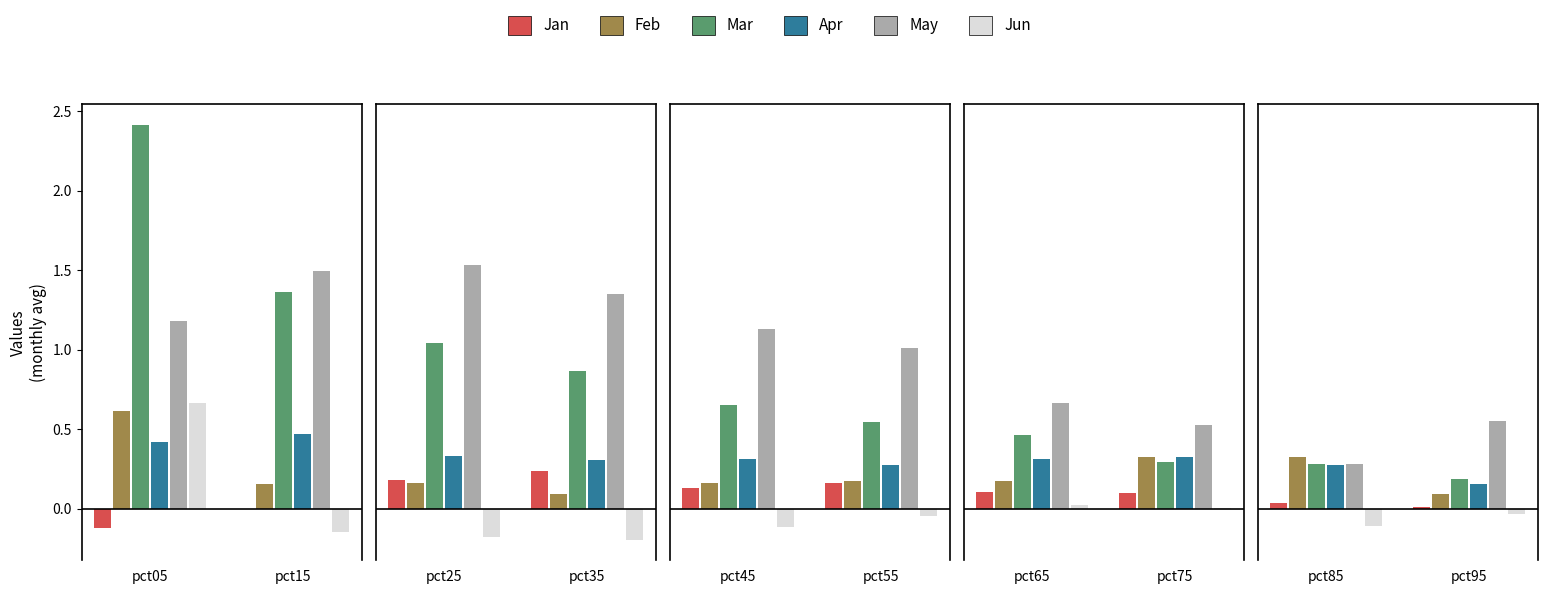

Between pct15 and pct55, which is larger?

pct55